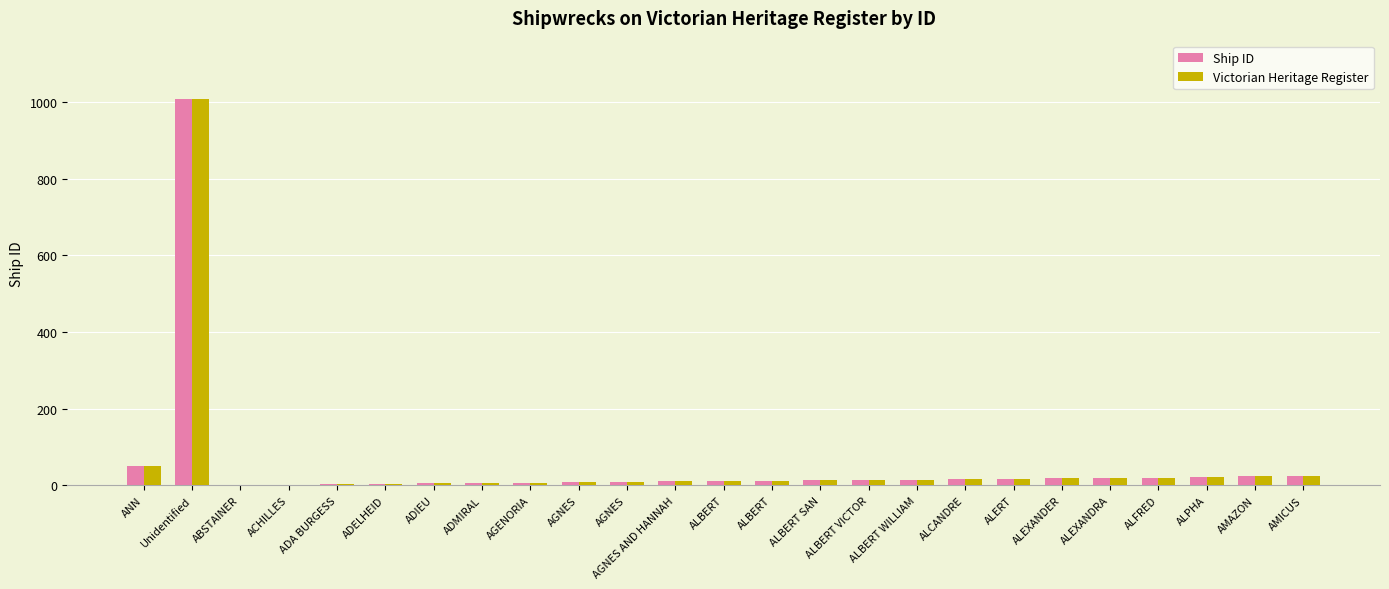

Reading left to right, what are all the values shown in this chart?

Ship ID: ANN=51	Unidentified=1009	ABSTAINER=1	ACHILLES=2	ADA BURGESS=3	ADELHEID=4	ADIEU=5	ADMIRAL=6	AGENORIA=7	AGNES=8	AGNES=9	AGNES AND HANNAH=10	ALBERT=11	ALBERT=12	ALBERT SAN=13	ALBERT VICTOR=14	ALBERT WILLIAM=15	ALCANDRE=16	ALERT=17	ALEXANDER=18	ALEXANDRA=19	ALFRED=20	ALPHA=22	AMAZON=23	AMICUS=24
Victorian Heritage Register: ANN=51	Unidentified=1009	ABSTAINER=1	ACHILLES=2	ADA BURGESS=3	ADELHEID=4	ADIEU=5	ADMIRAL=6	AGENORIA=7	AGNES=8	AGNES=9	AGNES AND HANNAH=10	ALBERT=11	ALBERT=12	ALBERT SAN=13	ALBERT VICTOR=14	ALBERT WILLIAM=15	ALCANDRE=16	ALERT=17	ALEXANDER=18	ALEXANDRA=19	ALFRED=20	ALPHA=22	AMAZON=23	AMICUS=24